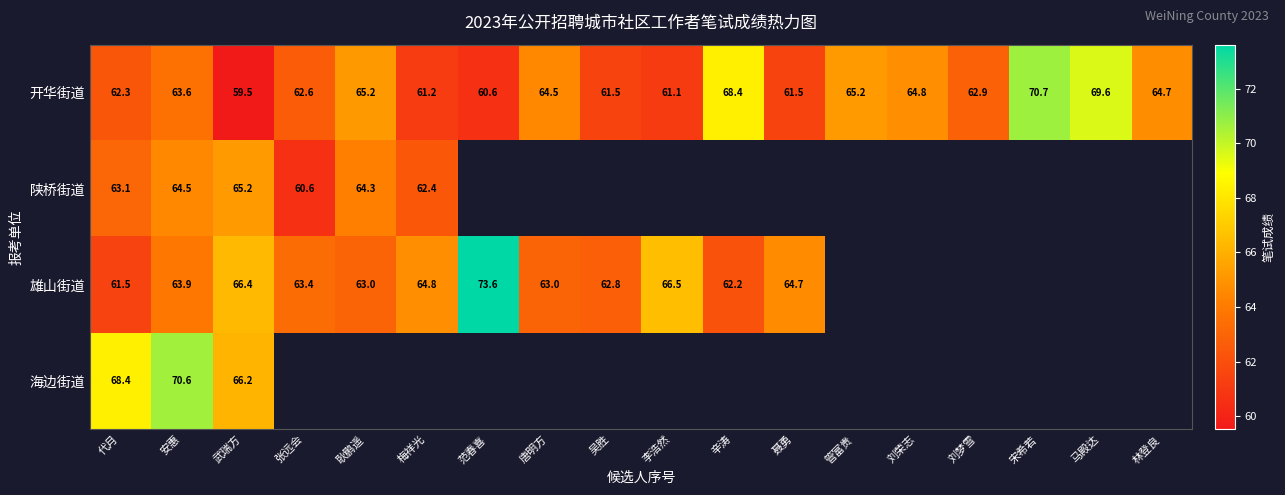

Which series has the largest range (max minus min)?

雄山街道